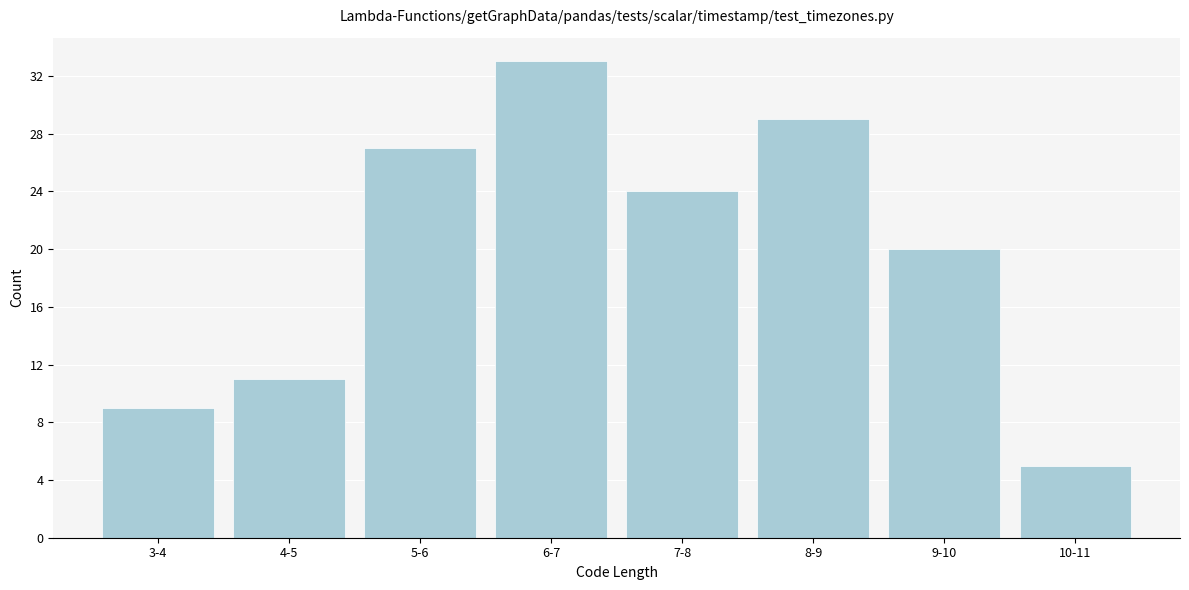

Reading left to right, list all the values displayed in this chart.

3-4=9	4-5=11	5-6=27	6-7=33	7-8=24	8-9=29	9-10=20	10-11=5